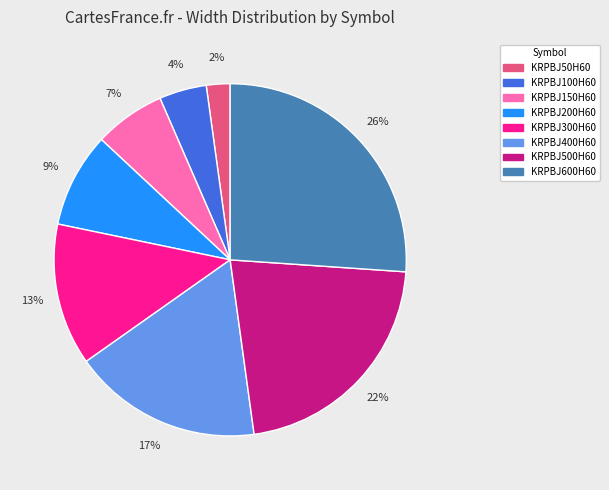

What is the ratio of the value at KRPBJ200H60 to the value at KRPBJ500H60?

0.4